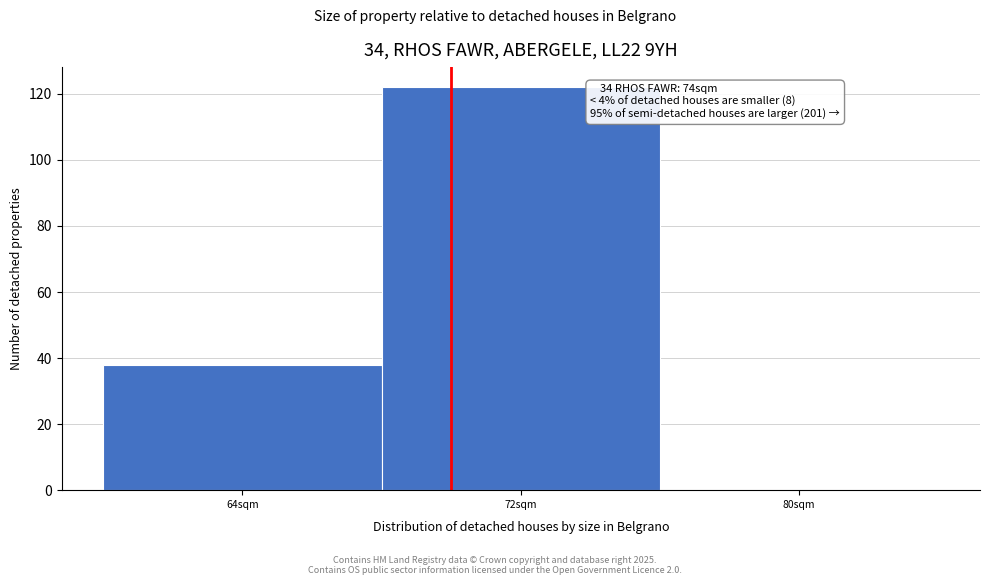

Reading left to right, list all the values displayed in this chart.

64sqm=38	72sqm=122	80sqm=0